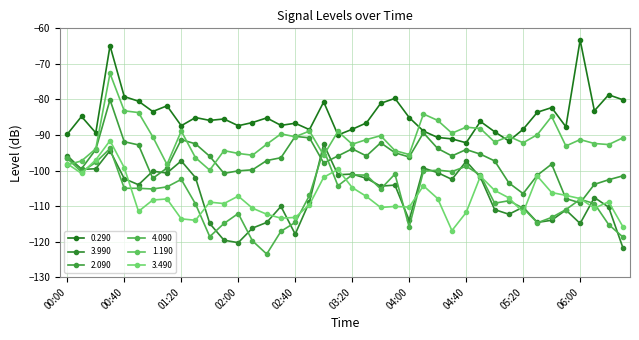

Rank the series by their maximum value, from lowest to highest.

4.090, 3.990, 3.490, 2.090, 1.190, 0.290